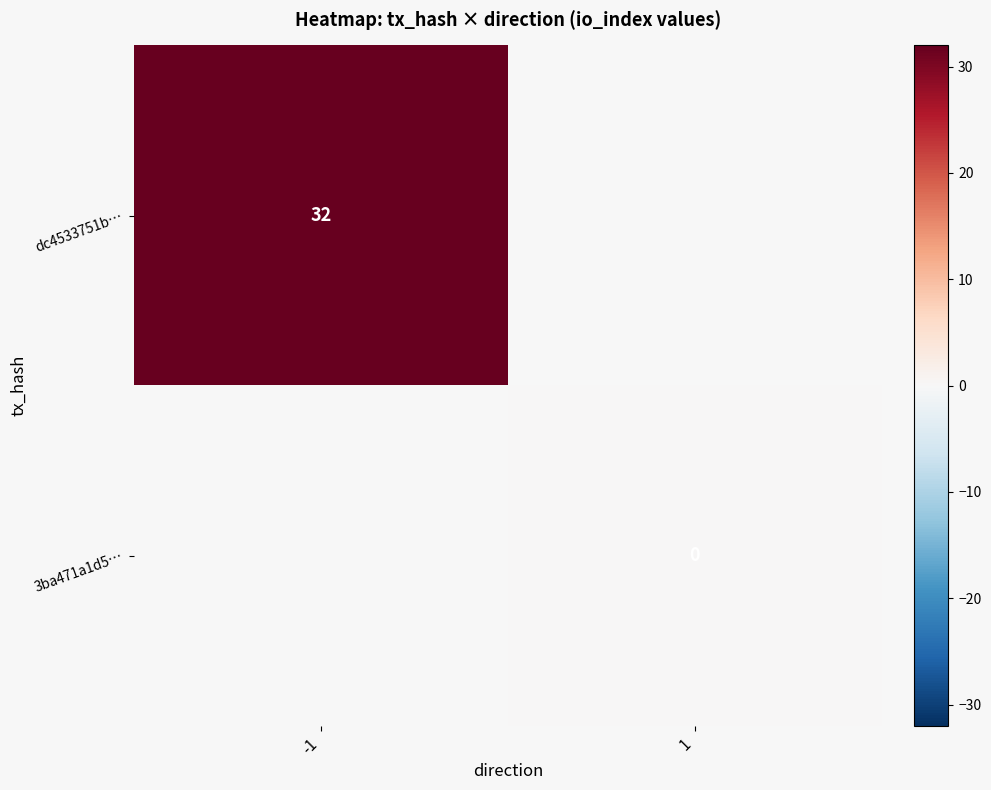

True or false: dc4533751b… has a value of 32 at -1.

True